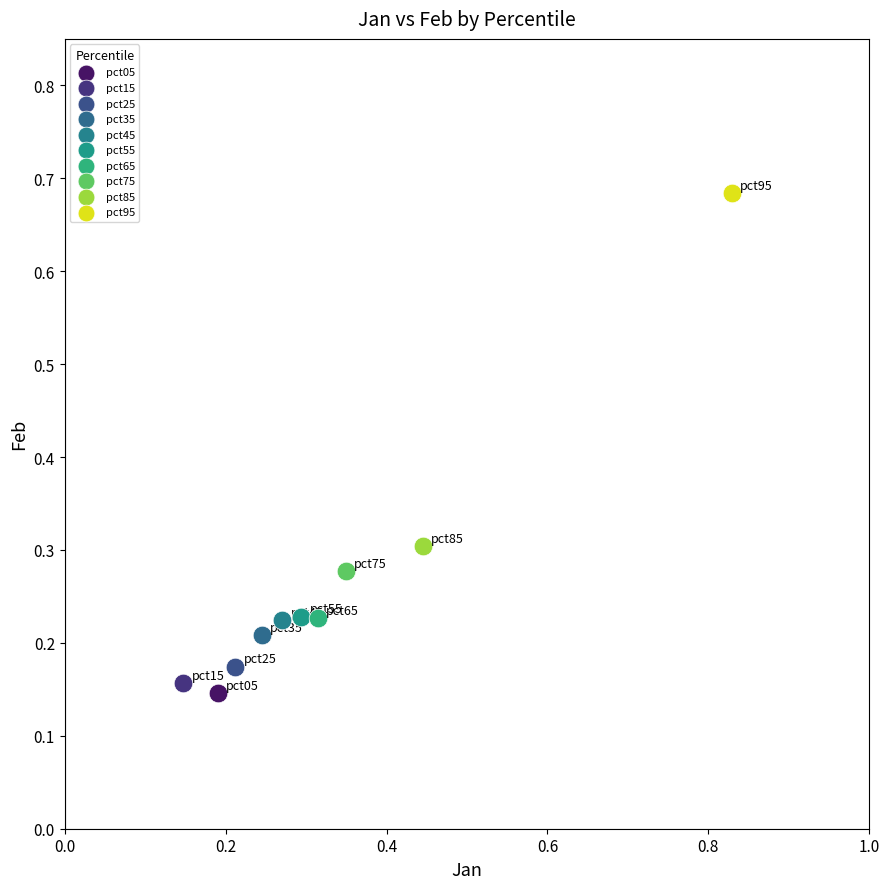

Which series contains the highest Y value?

pct95